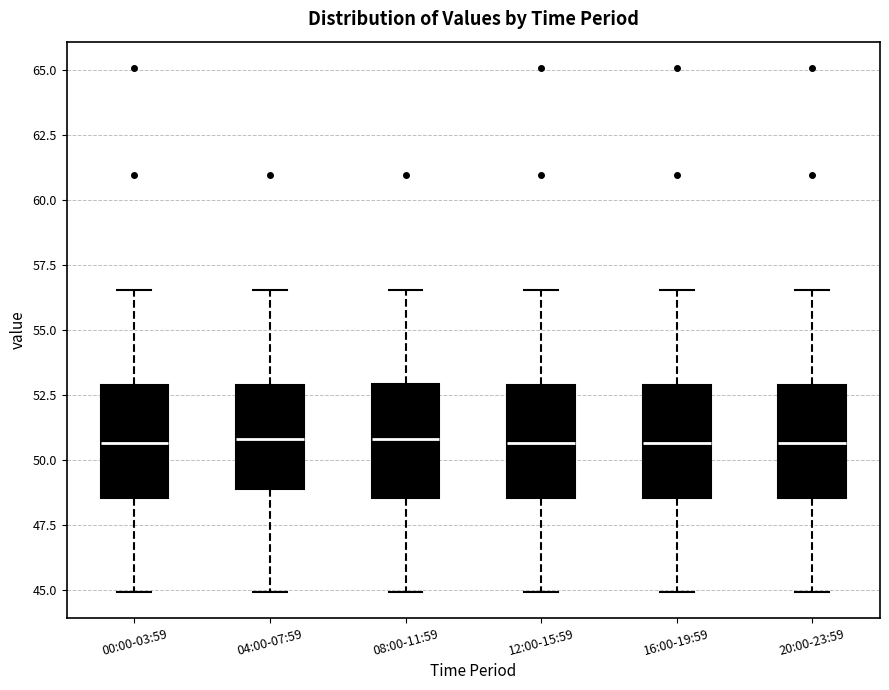

Reading left to right, transcribe this box plot: for each box, give where its median line is, the range the box spans, and where its two whiskers end, as read against the y-axis. The values are not printed on the chart, so give them approximately, as read against the axis.

00:00-03:59: median 50.5, box 48.5 to 53.0, whiskers 45.0 to 56.5
04:00-07:59: median 51.0, box 49.0 to 53.0, whiskers 45.0 to 56.5
08:00-11:59: median 51.0, box 48.5 to 53.0, whiskers 45.0 to 56.5
12:00-15:59: median 50.5, box 48.5 to 53.0, whiskers 45.0 to 56.5
16:00-19:59: median 50.5, box 48.5 to 53.0, whiskers 45.0 to 56.5
20:00-23:59: median 50.5, box 48.5 to 53.0, whiskers 45.0 to 56.5